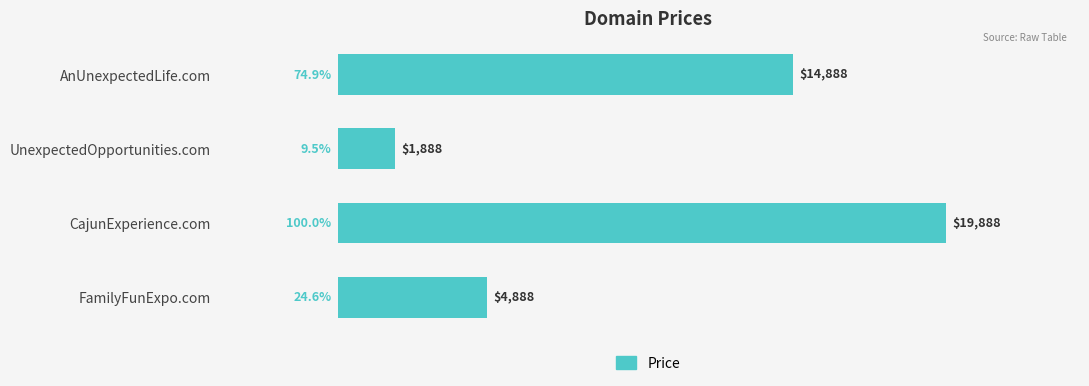

List the labels in order of value, largest first.

CajunExperience.com, AnUnexpectedLife.com, FamilyFunExpo.com, UnexpectedOpportunities.com